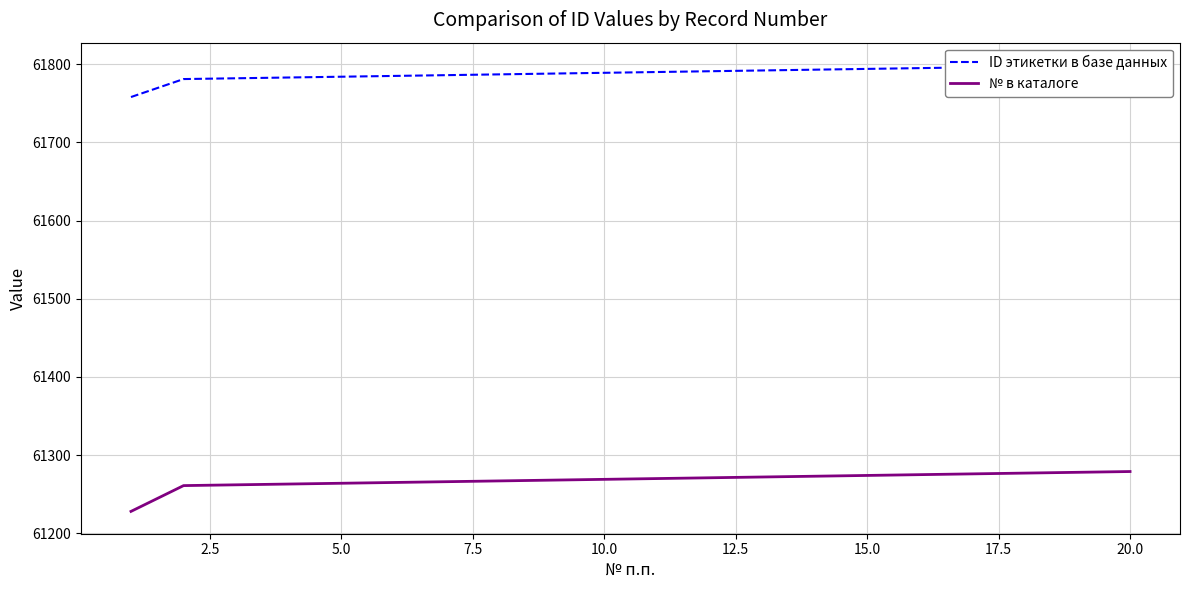

Rank the series at 22.5 from lowest to highest value.

№ в каталоге, ID этикетки в базе данных